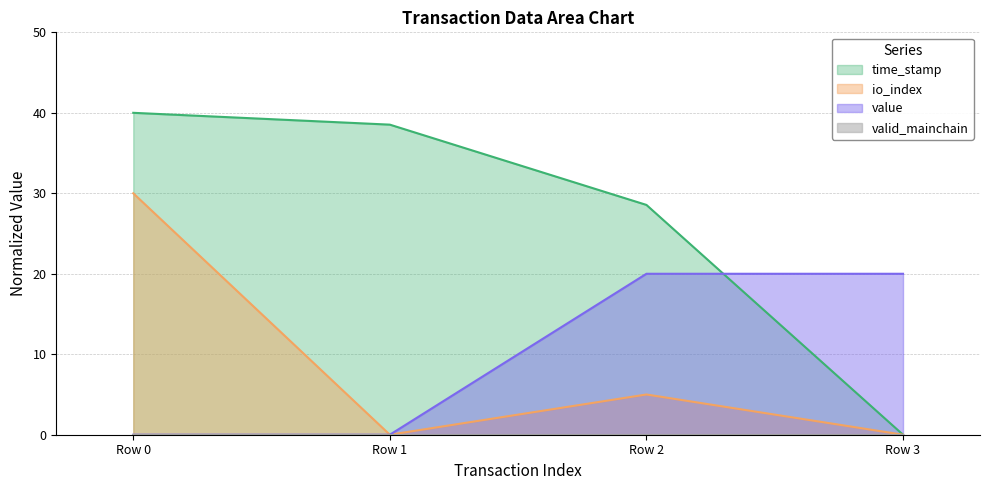

Between which two adjacent categories do time_stamp and value first intersect?

Row 2 and Row 3